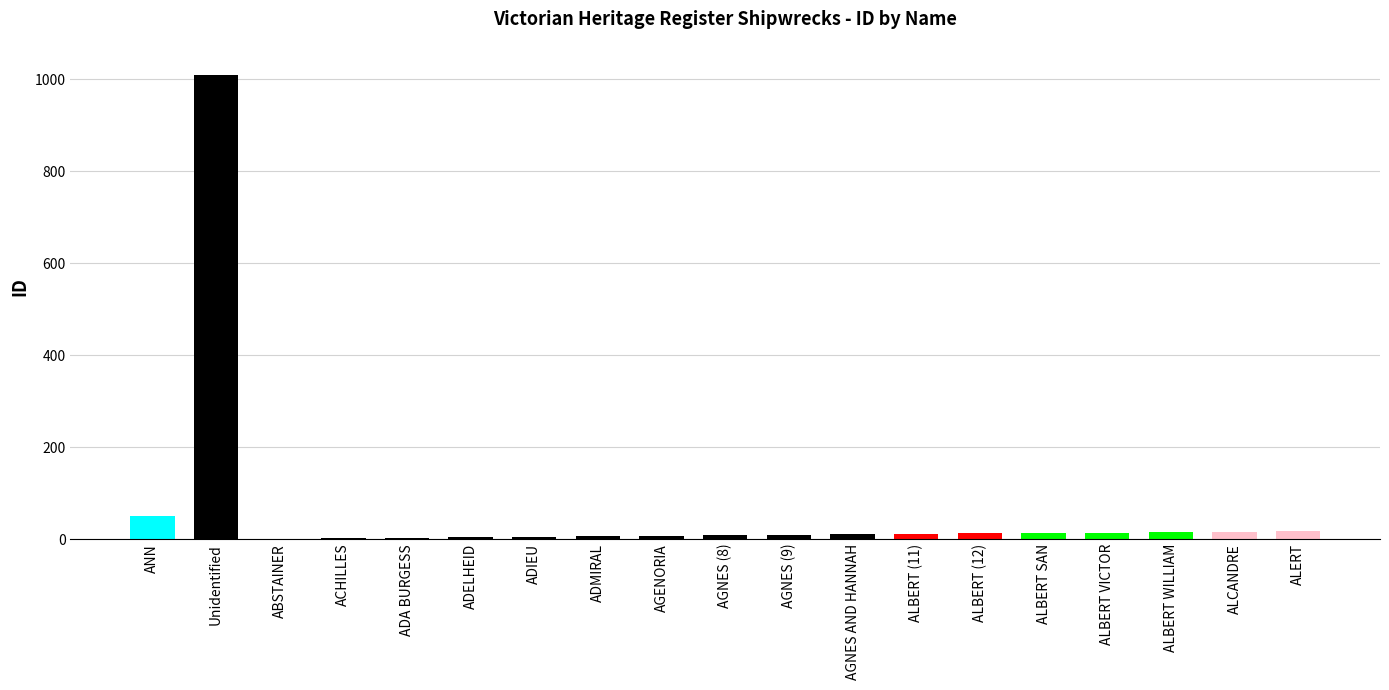

What is the average value?

64